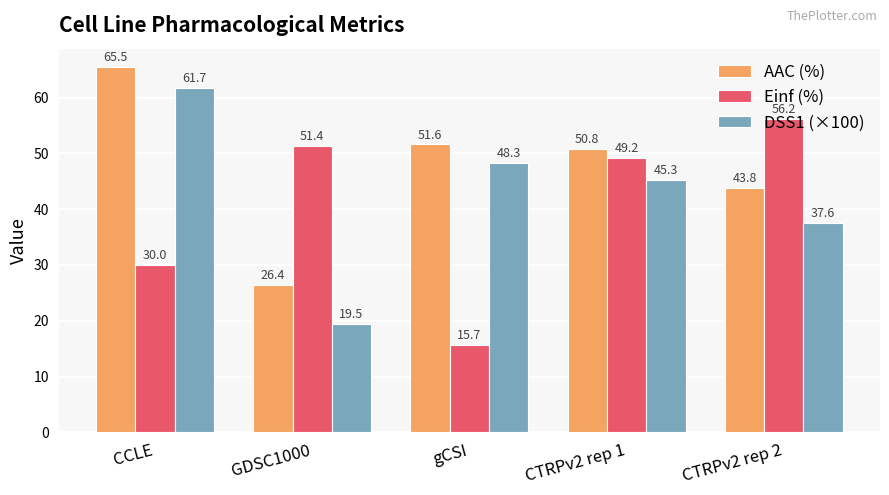

What is the total value across all series at CTRPv2 rep 2?

137.6